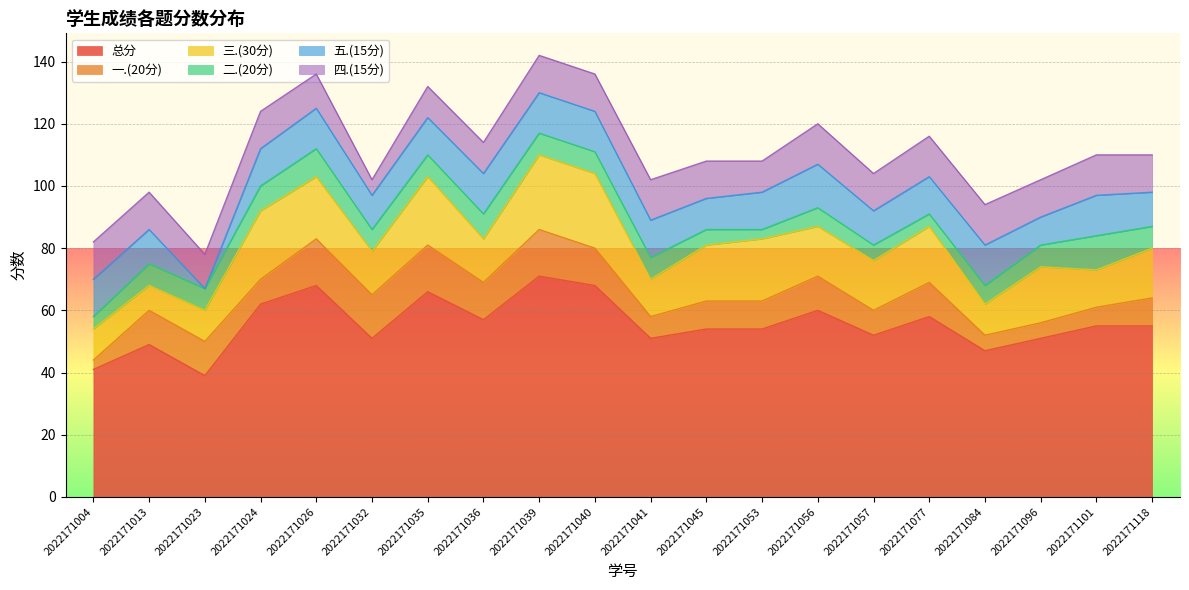

Is the value of 三.(30分) at 2022171026 greater than the value of 一.(20分) at 2022171039?

Yes